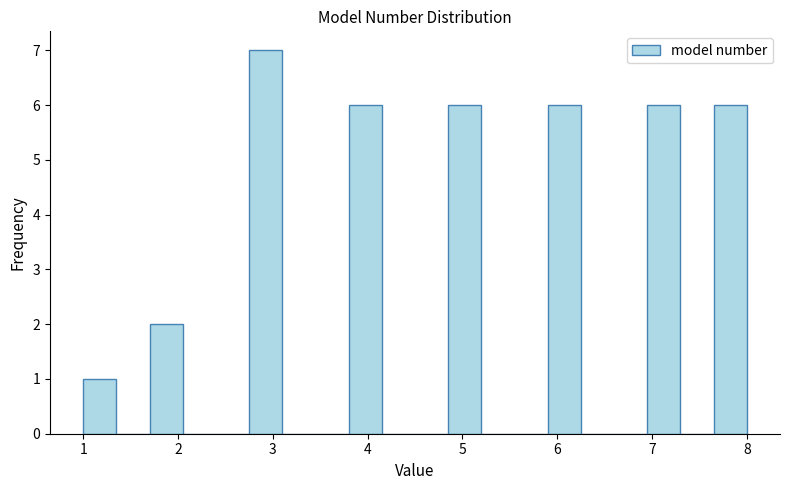

Around what value on the x-axis is the tallest bar? Give the approximate position of its centre, as read against the axis.

2.9